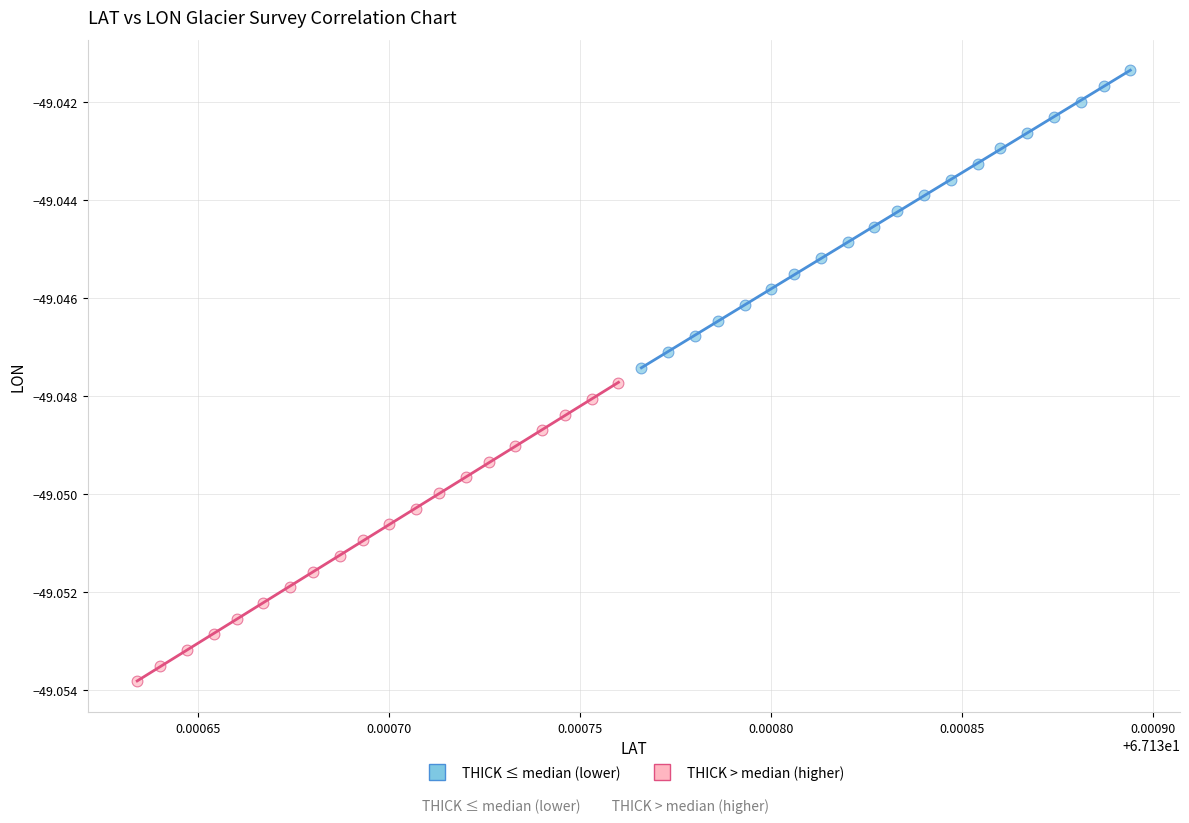

Which series contains the lowest Y value?

THICK > median (higher)